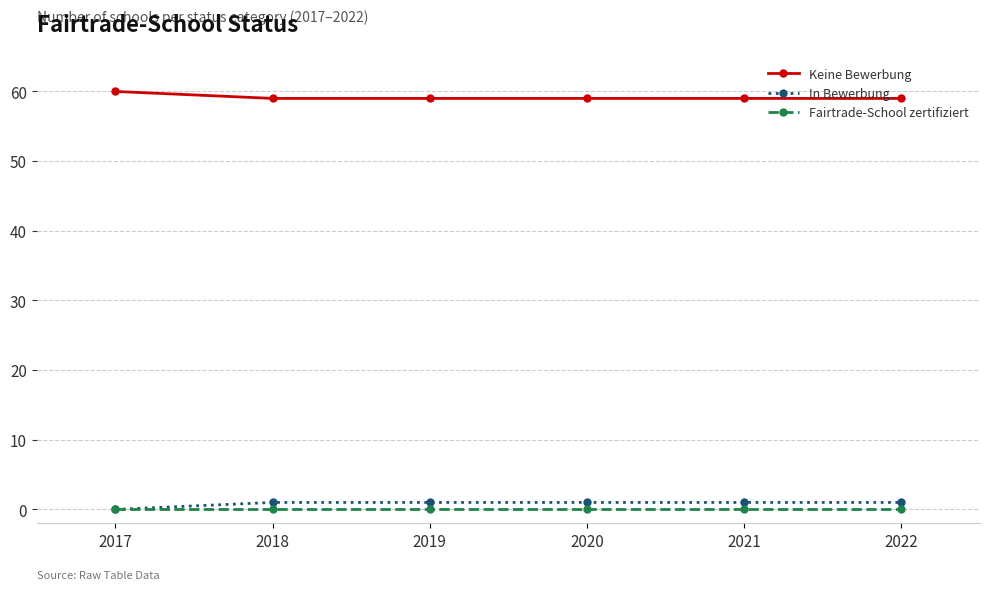

True or false: In Bewerbung and Keine Bewerbung cross at least once.

False